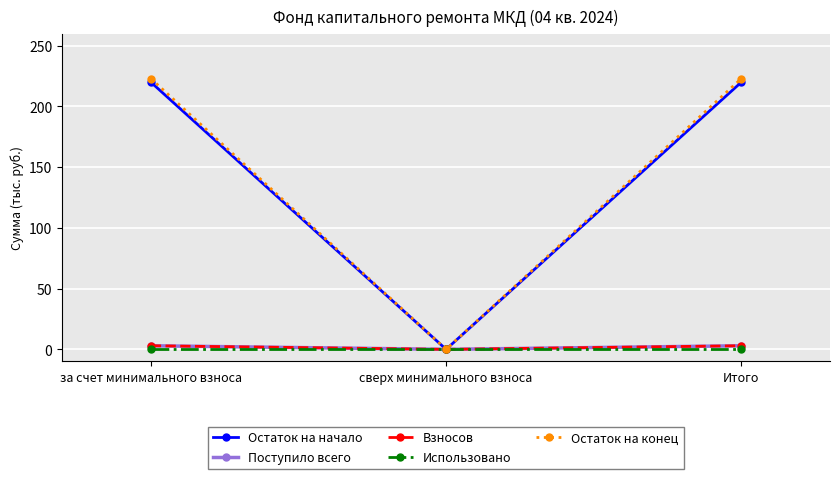

List the series in order of their peak value, highest first.

Остаток на конец, Остаток на начало, Поступило всего, Взносов, Использовано